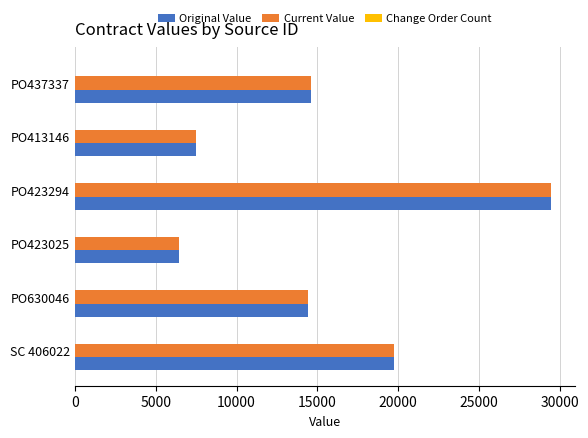

At which label is Original Value closest to 17960?

SC 406022